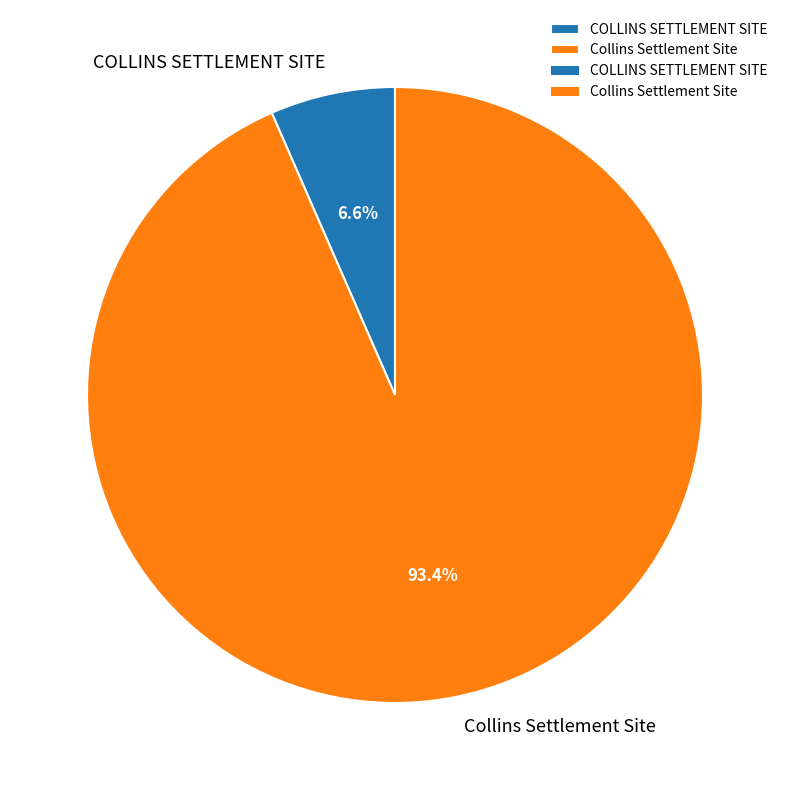

Between COLLINS SETTLEMENT SITE and Collins Settlement Site, which is larger?

Collins Settlement Site